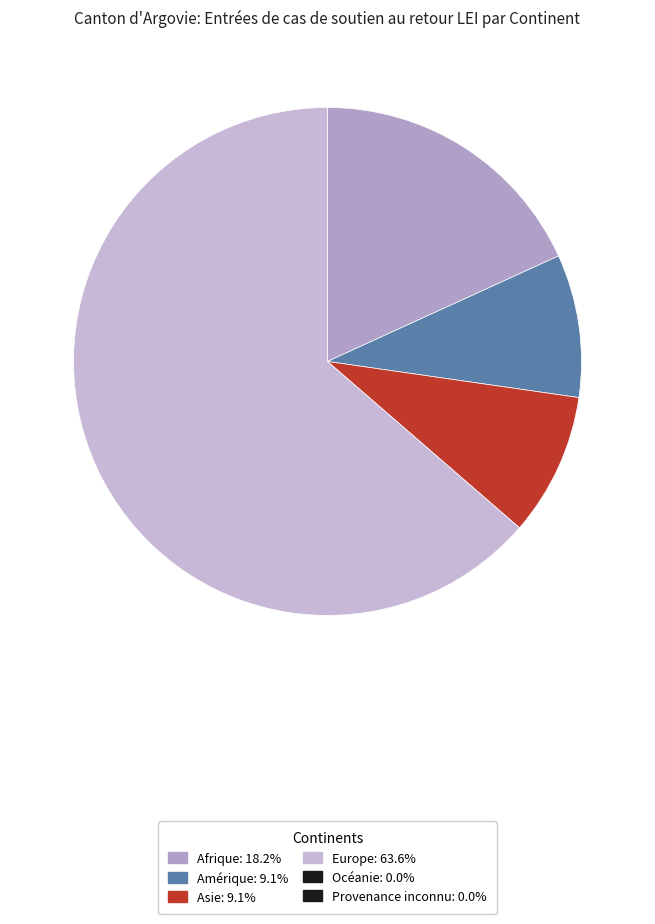

Rank the categories by value from lowest to highest.

Océanie, Provenance inconnu, Amérique, Asie, Afrique, Europe